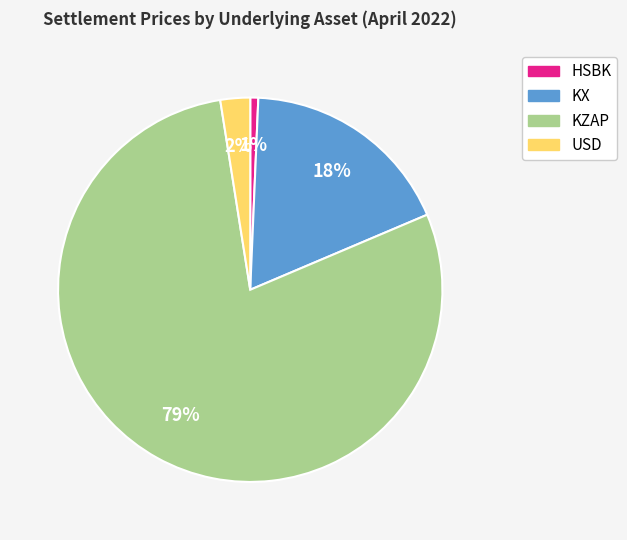

To the nearest percent, what is the difference between the KX and KZAP slice percentages?

61%